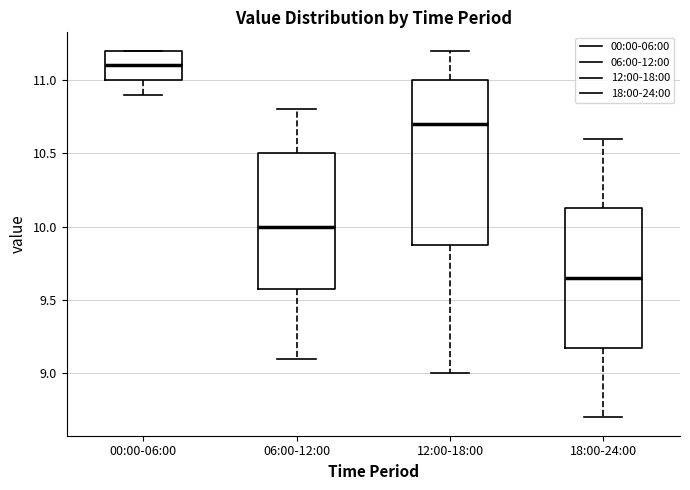

Where is the lower edge of the box for 00:00-06:00 on the y-axis? The values are not printed on the chart, so give them approximately, as read against the axis.

11.00